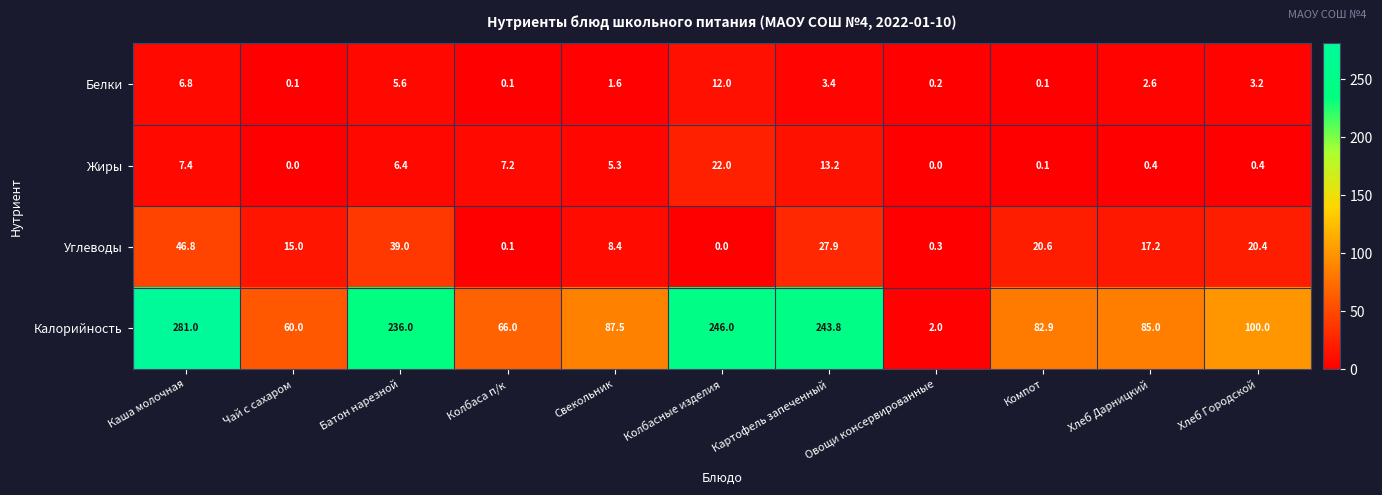

At which label does Жиры first exceed 5?

Каша молочная